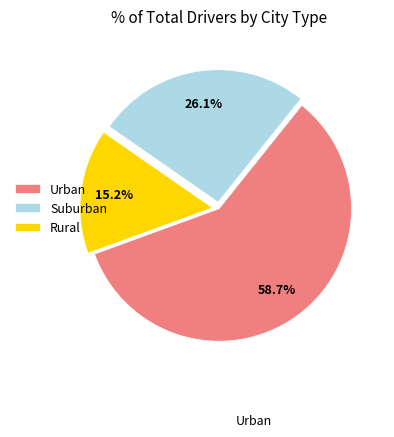

Which has a higher value, Suburban or Rural?

Suburban